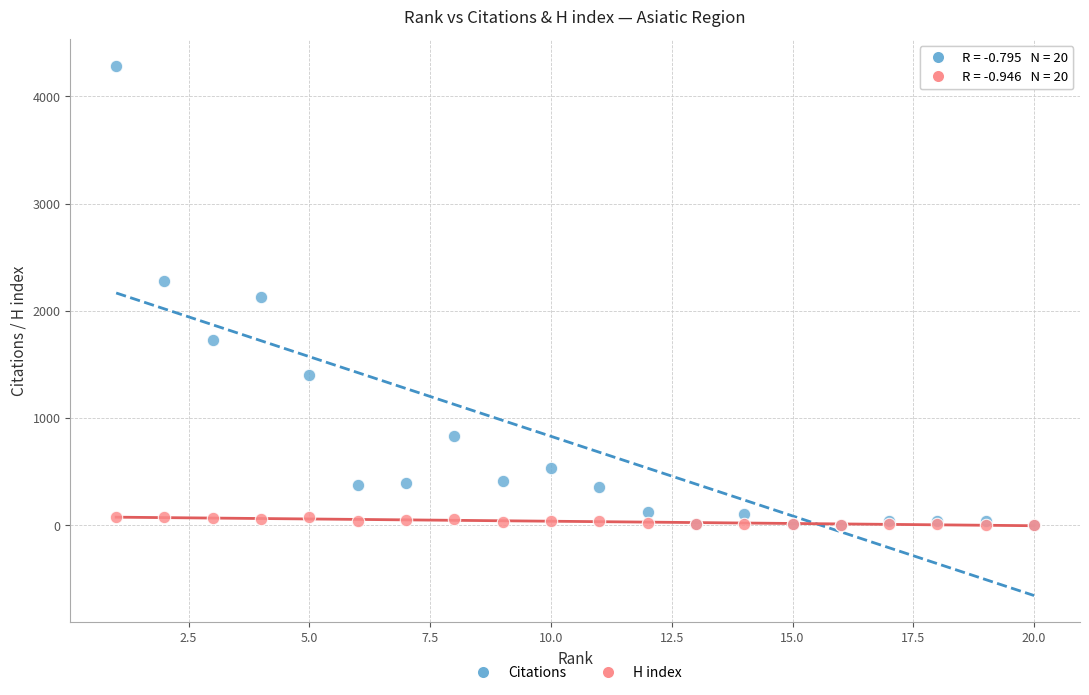

Which series reaches the maximum Y coordinate?

Citations